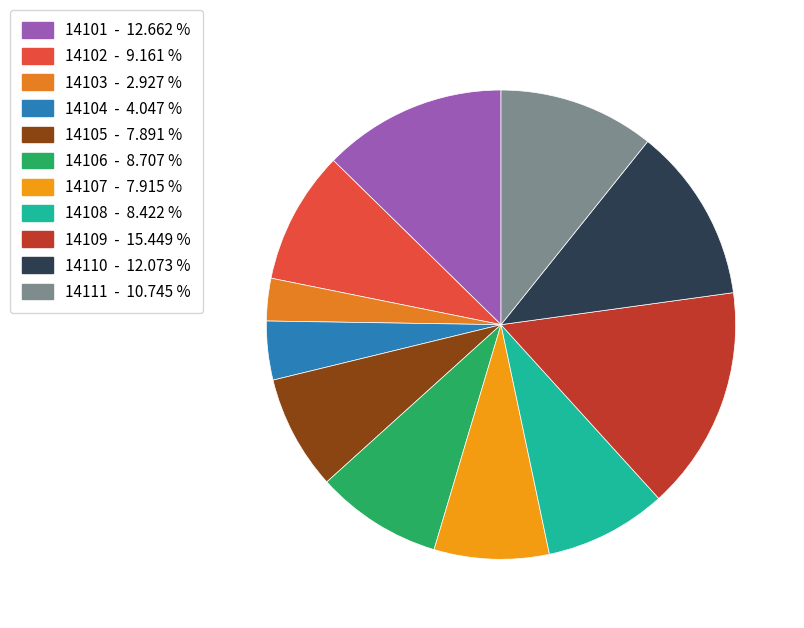

Does any single category account for the majority?

No